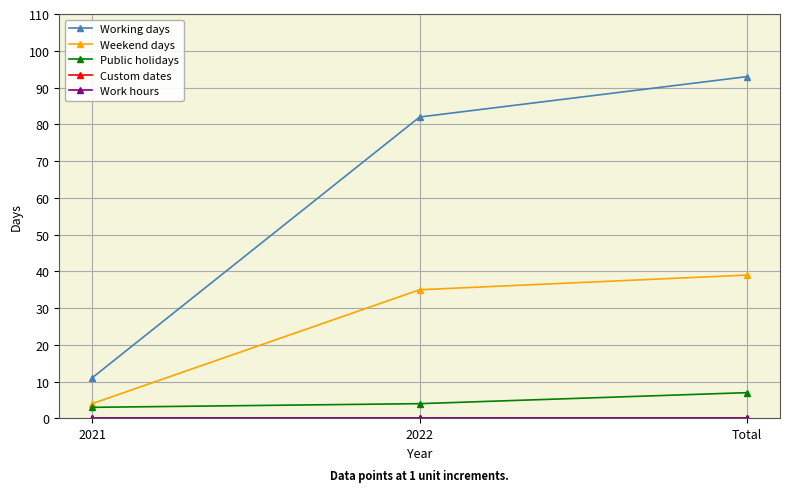

Rank the categories by Working days value from lowest to highest.

2021, 2022, Total